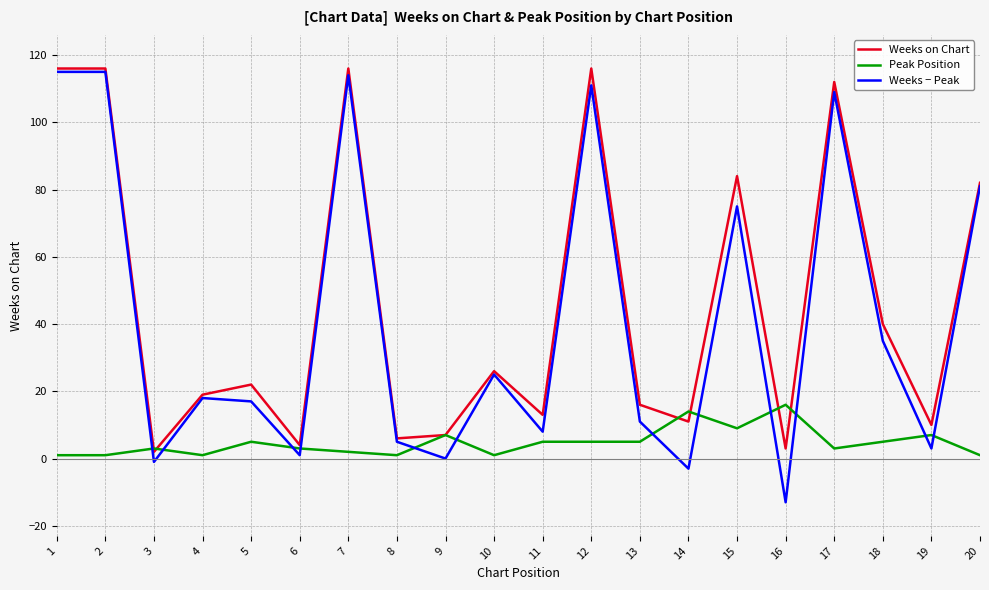

Where do Peak Position and Weeks − Peak first cross each other?

2 and 3